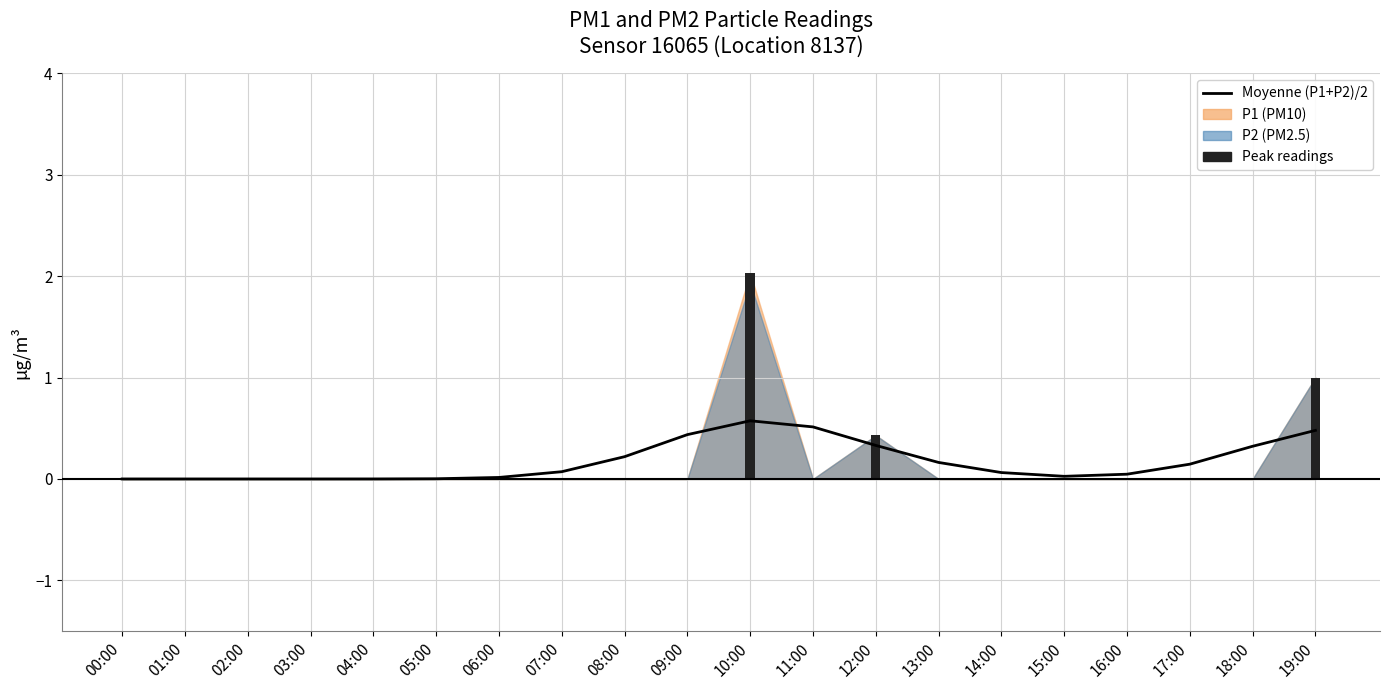

The chart shows a value of 0.0 at 02:00. True or false?

True